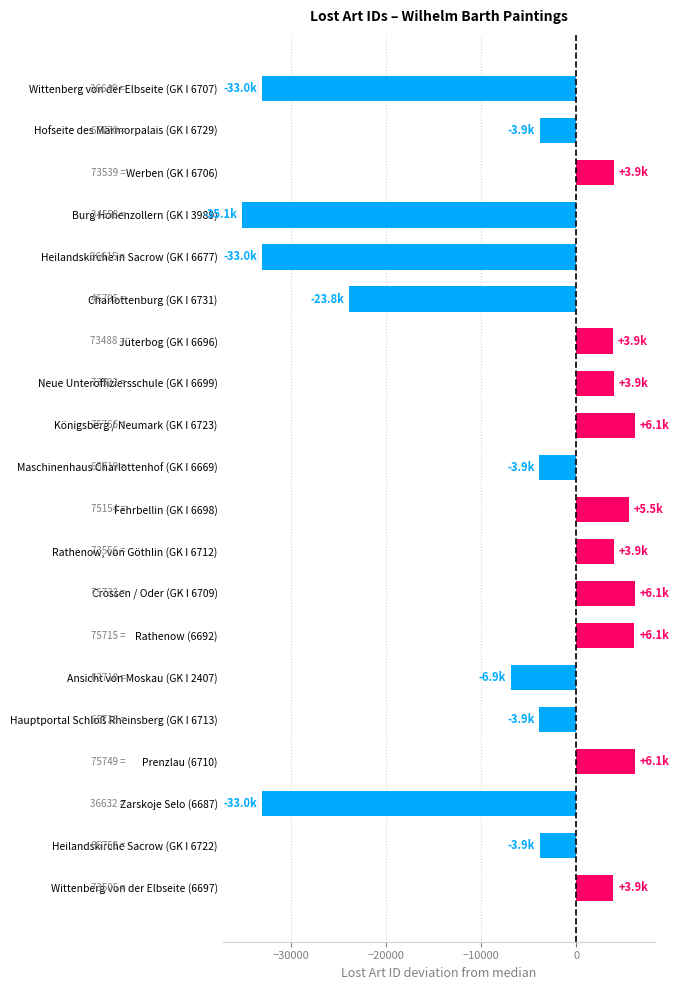

At which label is the value closest to -14467?

Ansicht von Moskau (GK I 2407)